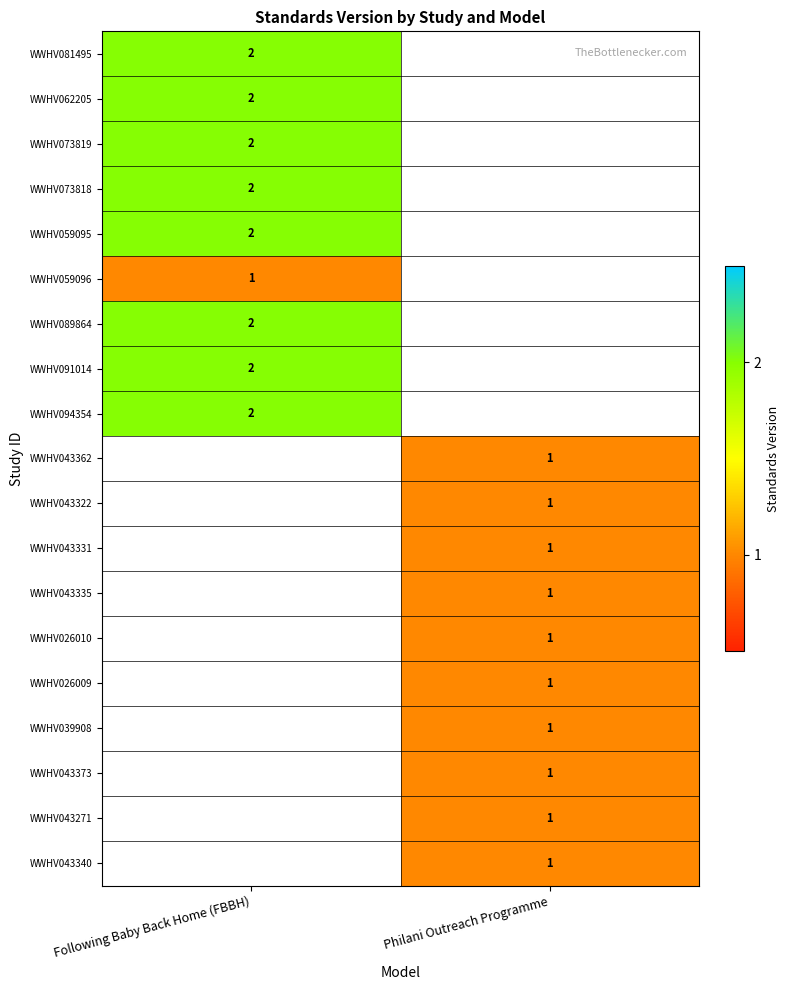

What is the difference between the highest and lowest values at Following Baby Back Home (FBBH)?

1.0